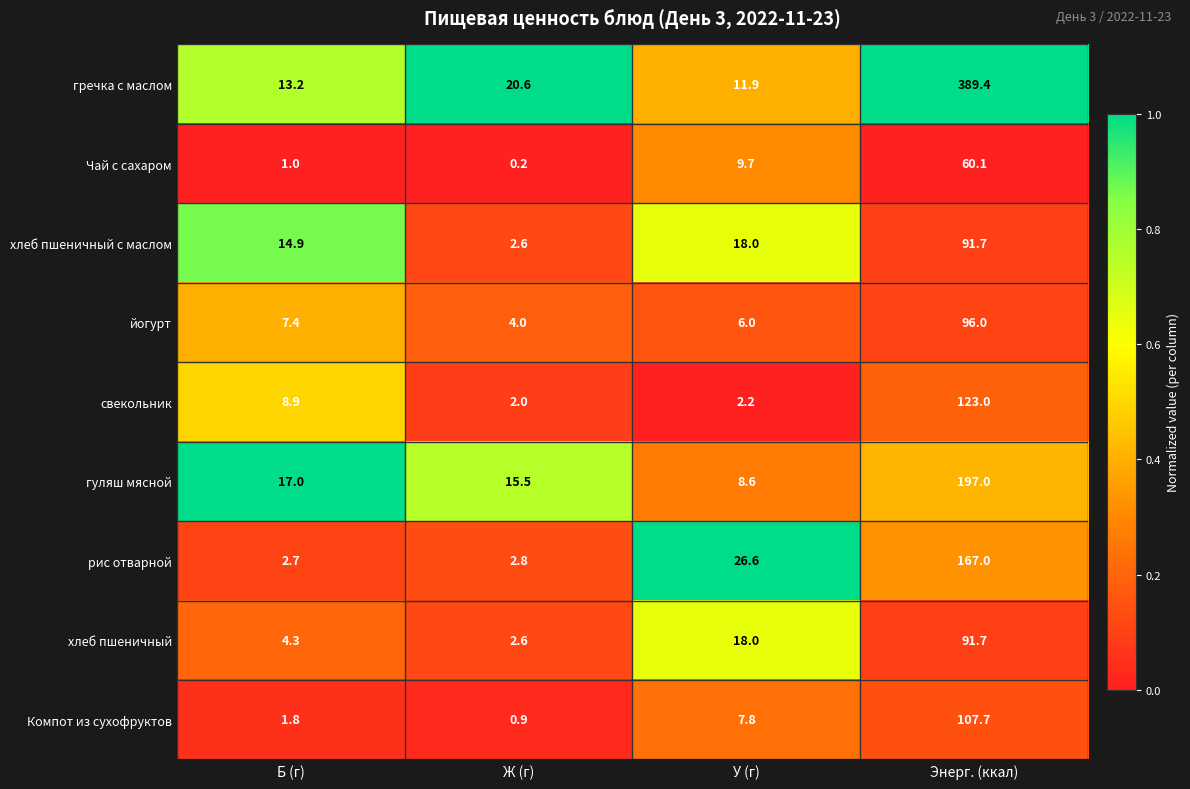

What is the average value of the Компот из сухофруктов series?

29.6